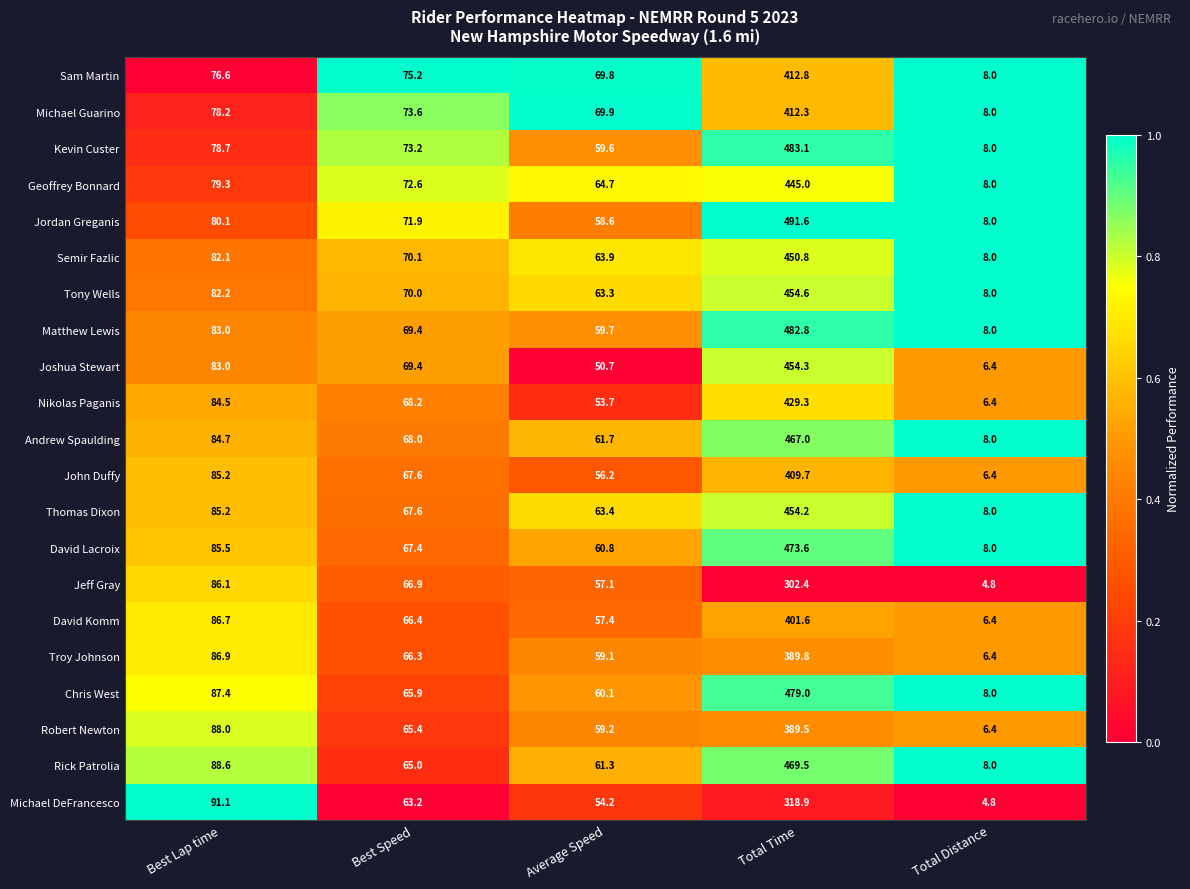

What is the sum of the Thomas Dixon values at Average Speed and Total Time?

517.6